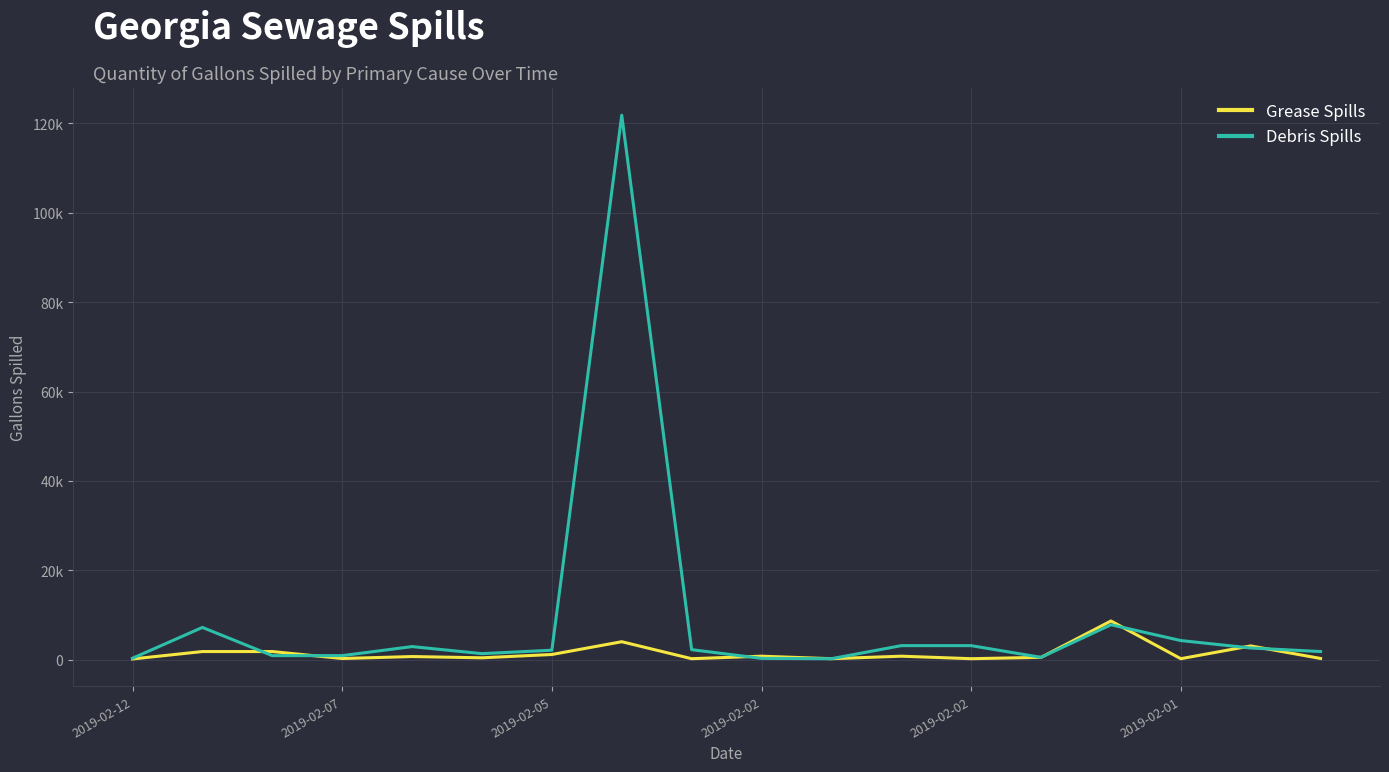

Does the chart have visible grid lines?

Yes